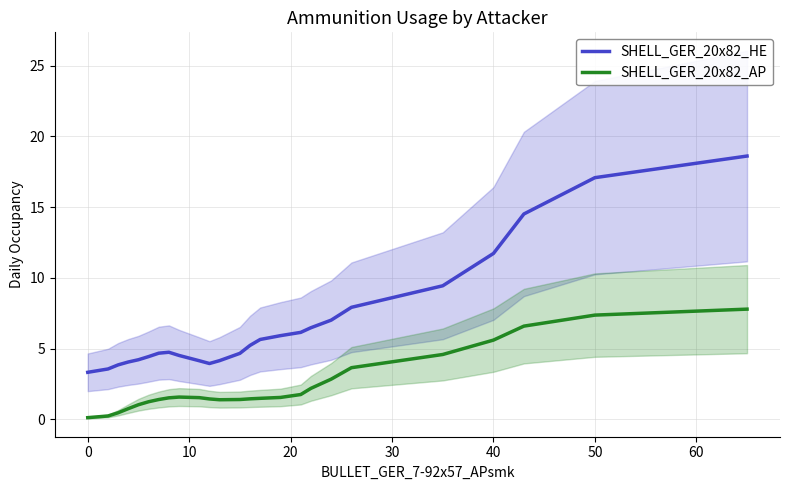

True or false: SHELL_GER_20x82_AP and SHELL_GER_20x82_HE intersect in this chart.

False